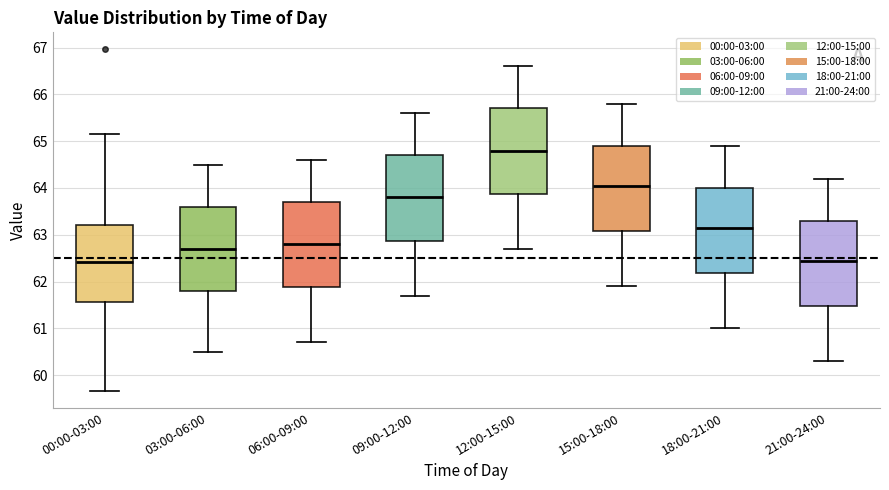

Which box's median line is the highest?

12:00-15:00